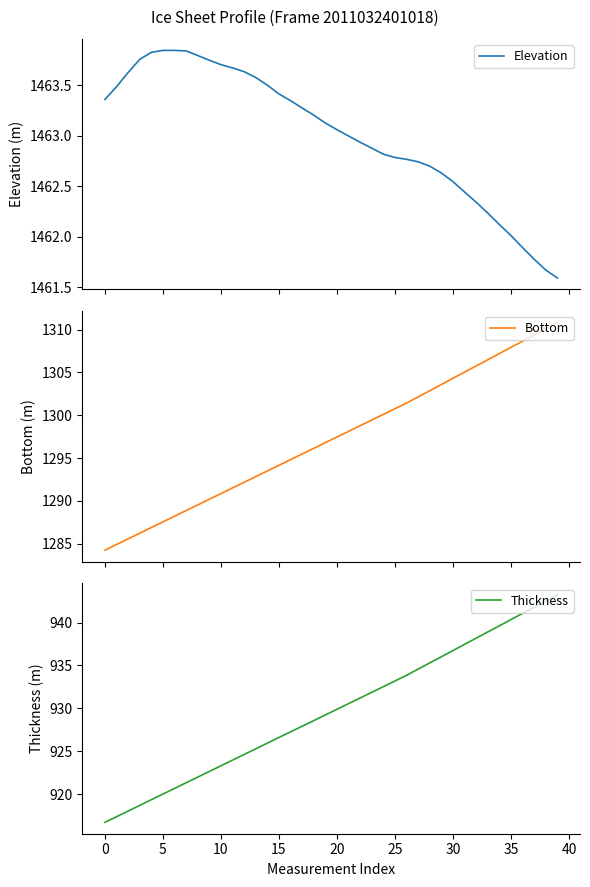

Which category has the lowest value in the Elevation series?

39